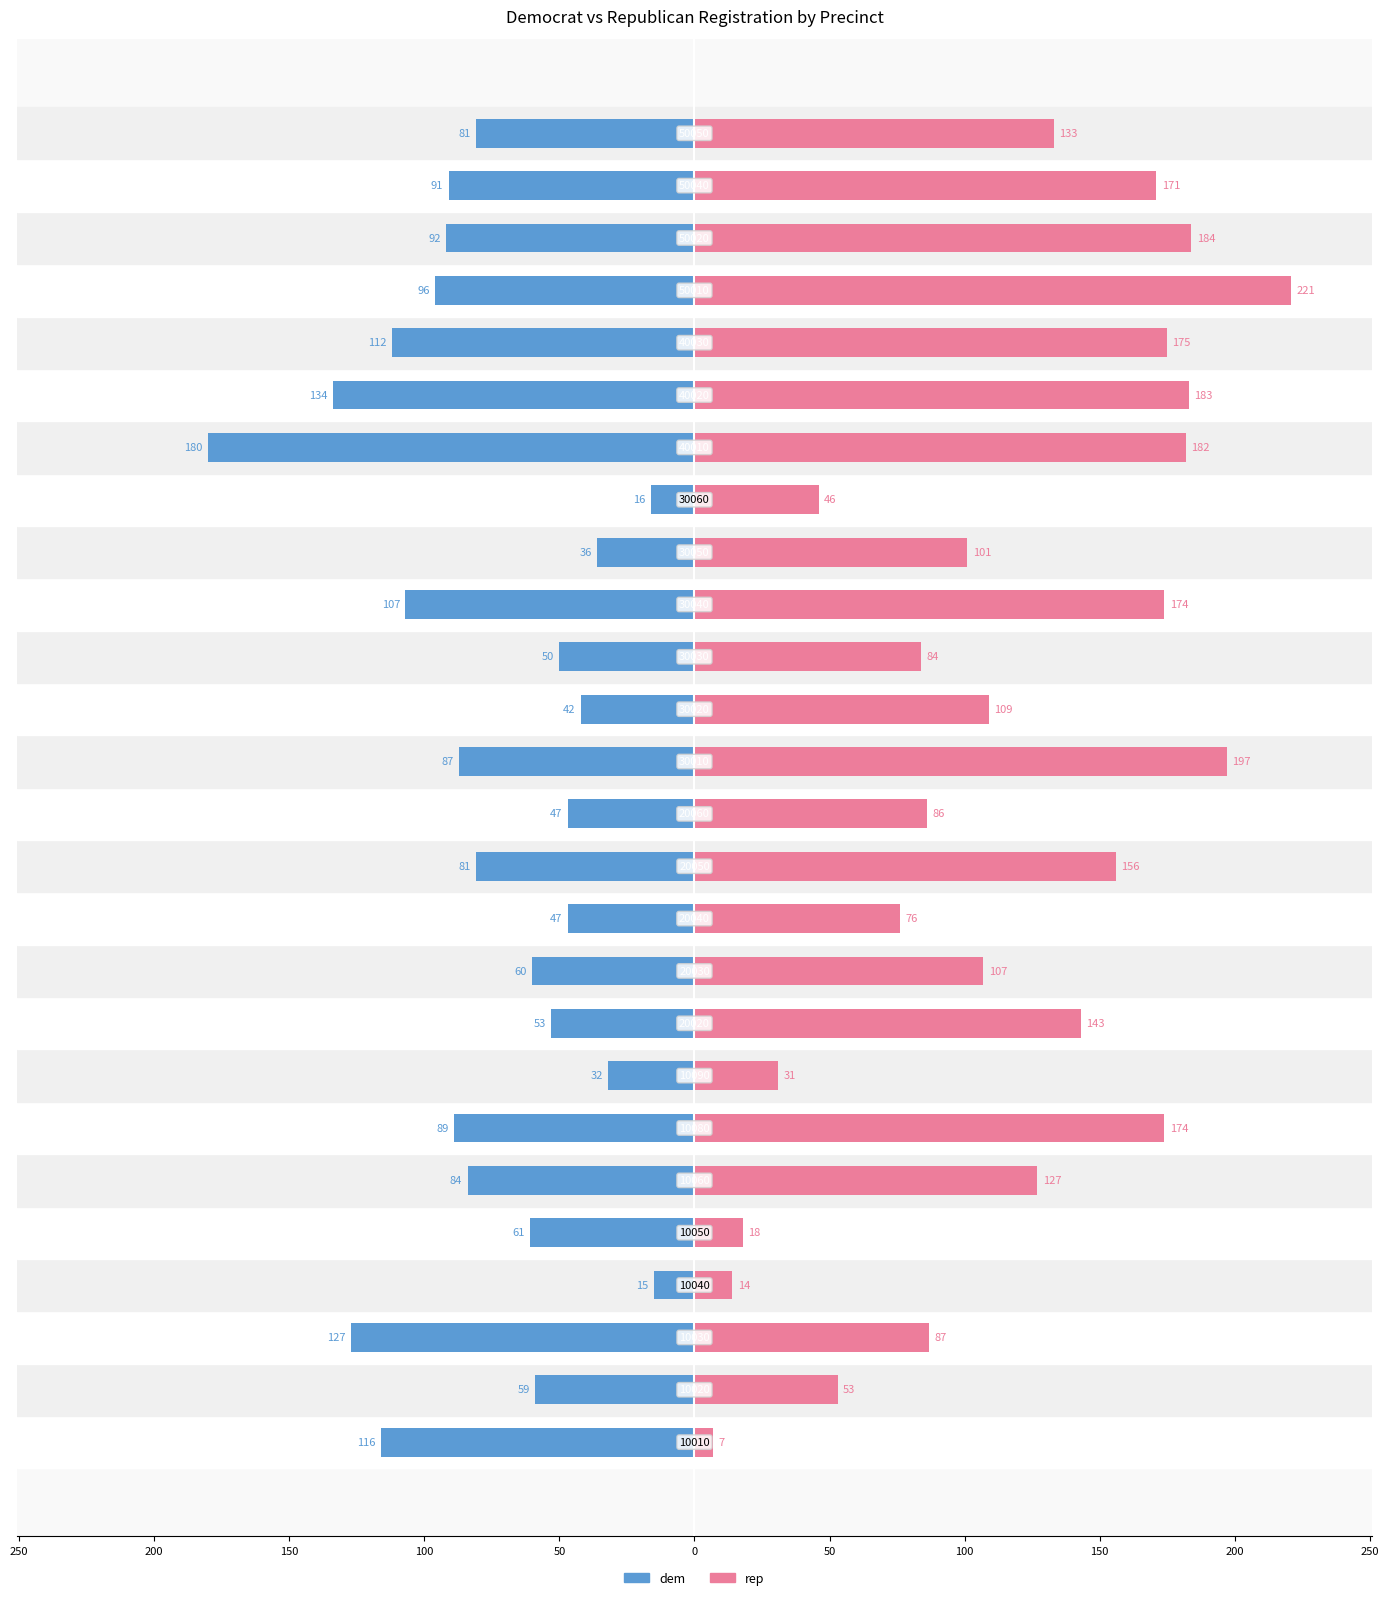

Which has a higher value, 100 or 0?

100